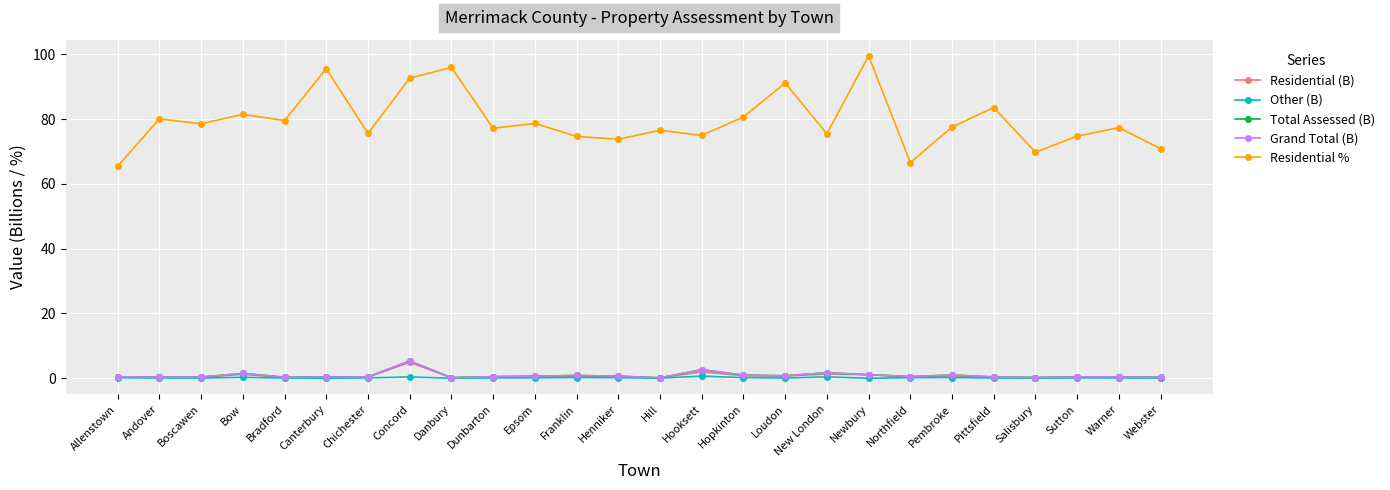

What are all the series names shown in the legend?

Residential (B), Other (B), Total Assessed (B), Grand Total (B), Residential %